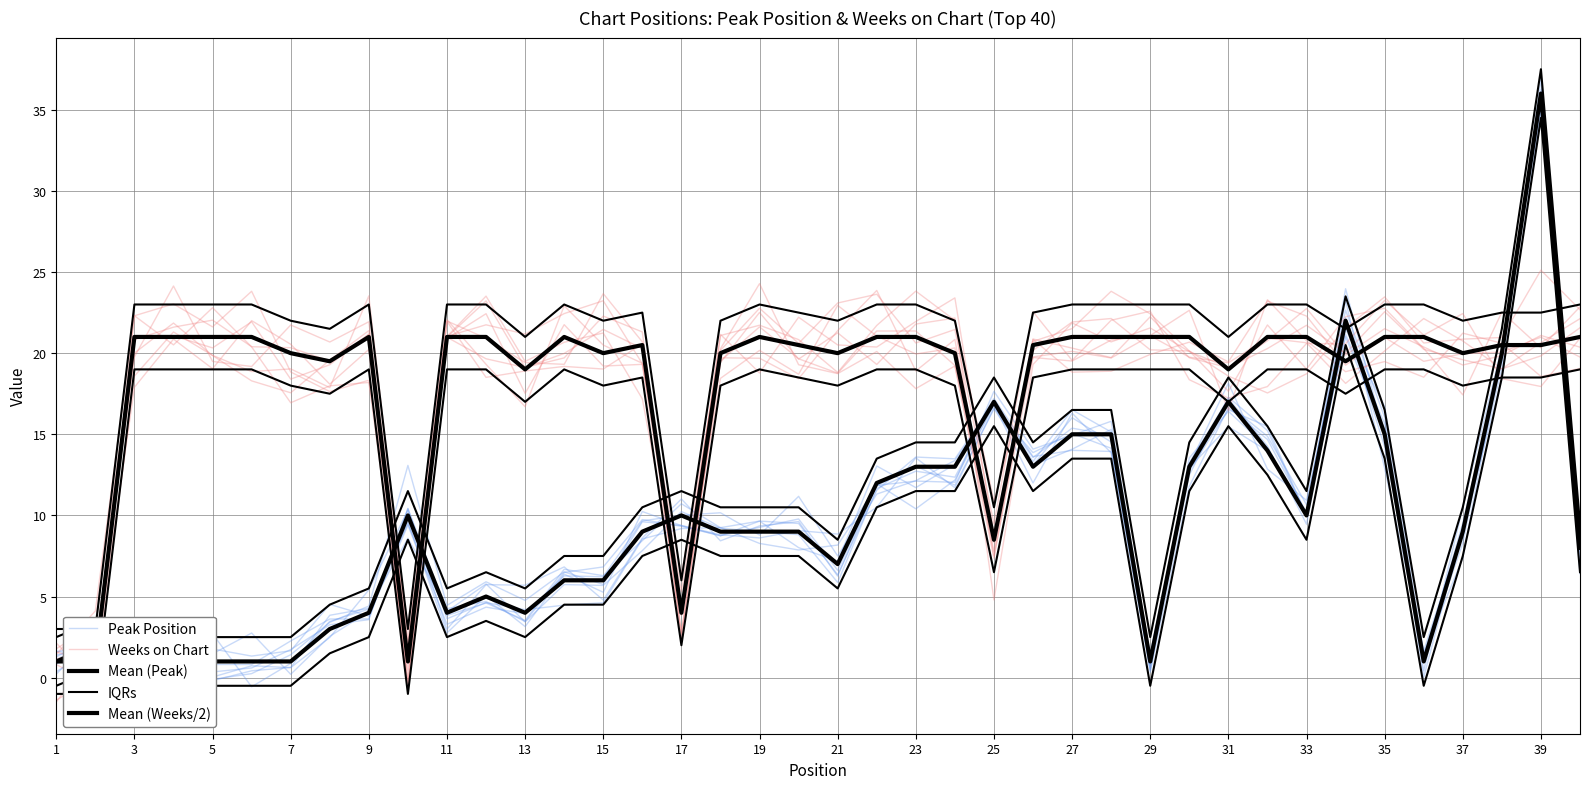

At 29, list the series in order from smallest to largest.

Peak Position, Mean (Peak), IQRs, Weeks on Chart, Mean (Weeks/2)